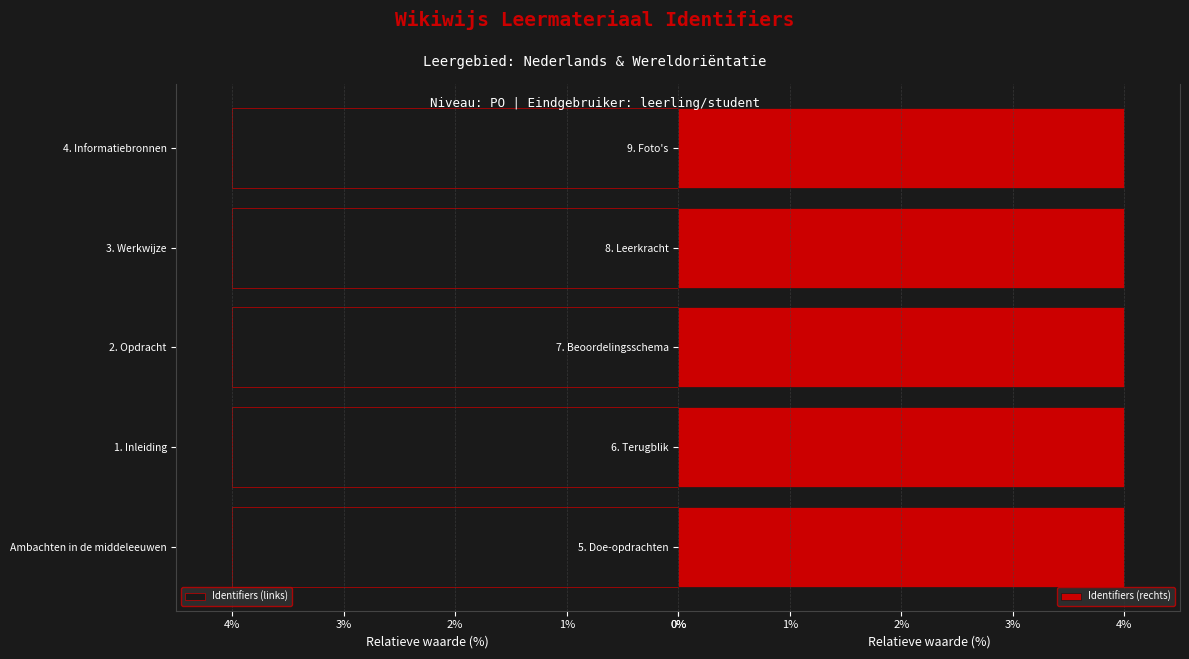

What is the maximum value for Identifiers (links)?

4.0